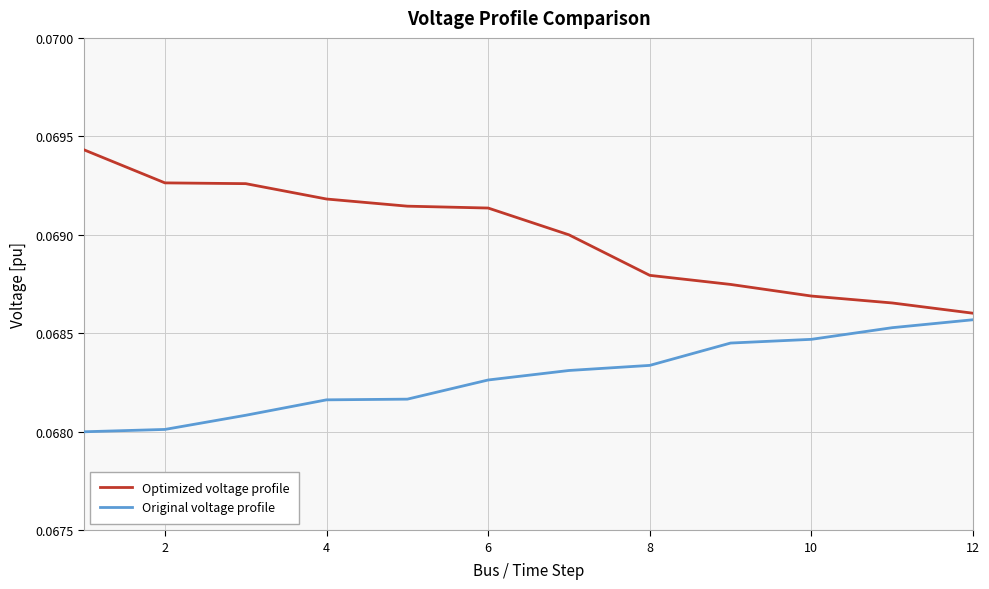

List the series in order of their peak value, lowest first.

Original voltage profile, Optimized voltage profile